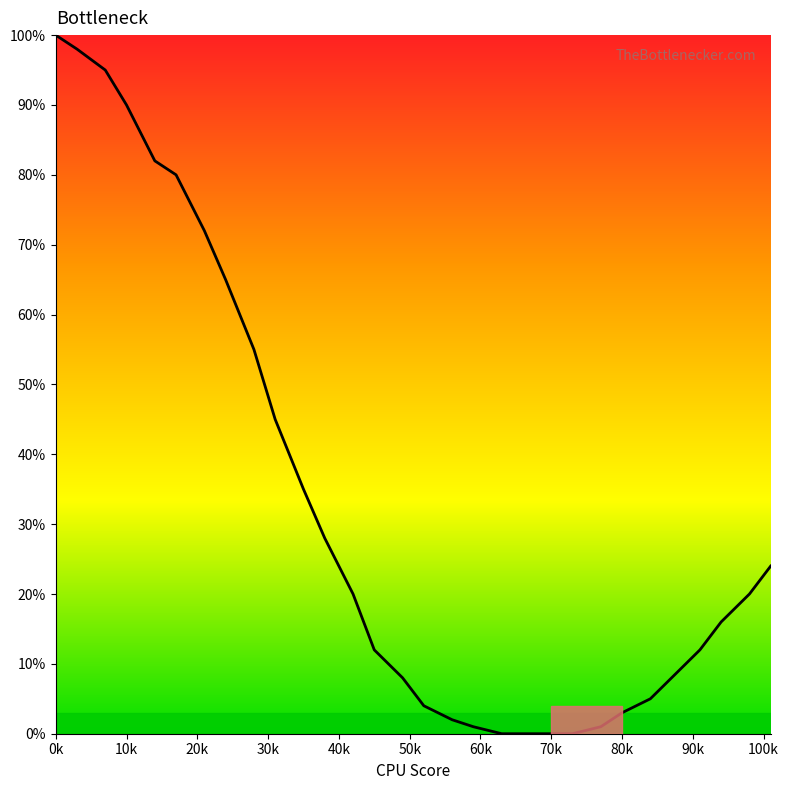

What is the maximum value shown in the chart?

100